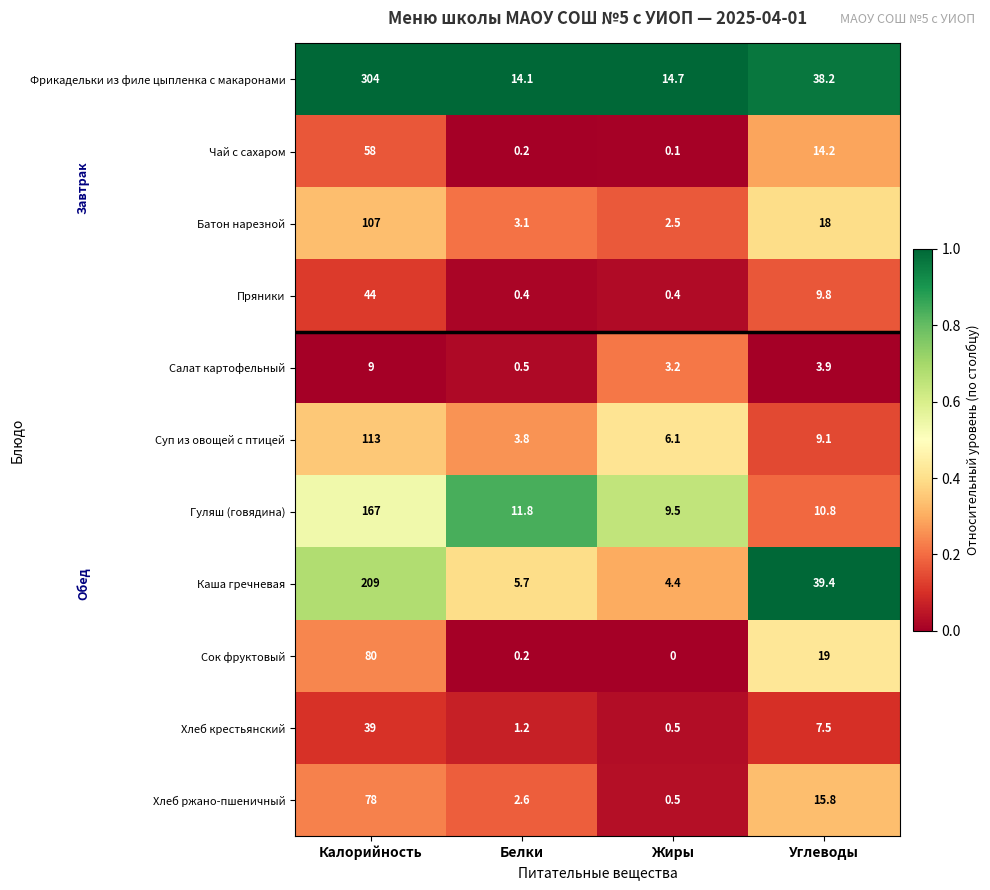

The Суп из овощей с птицей series shows 4.5 at Углеводы. True or false?

False